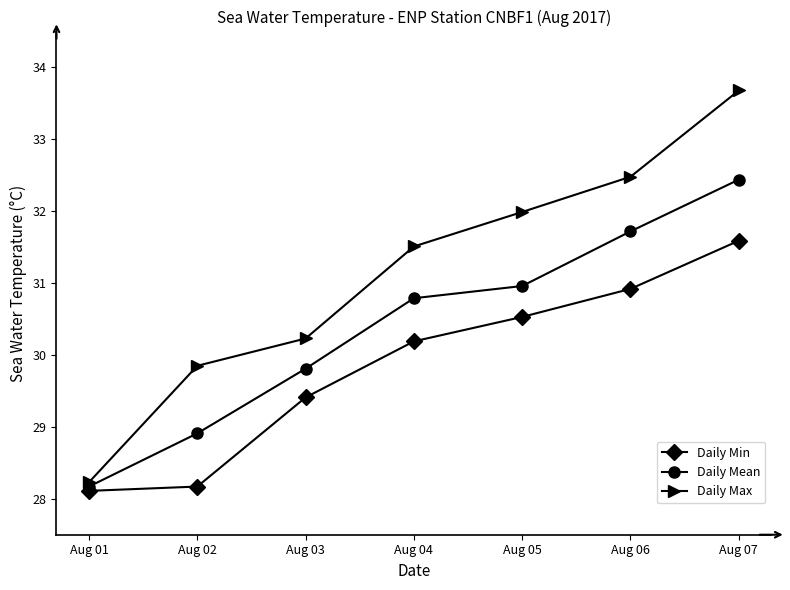

What are all the series names shown in the legend?

Daily Min, Daily Mean, Daily Max